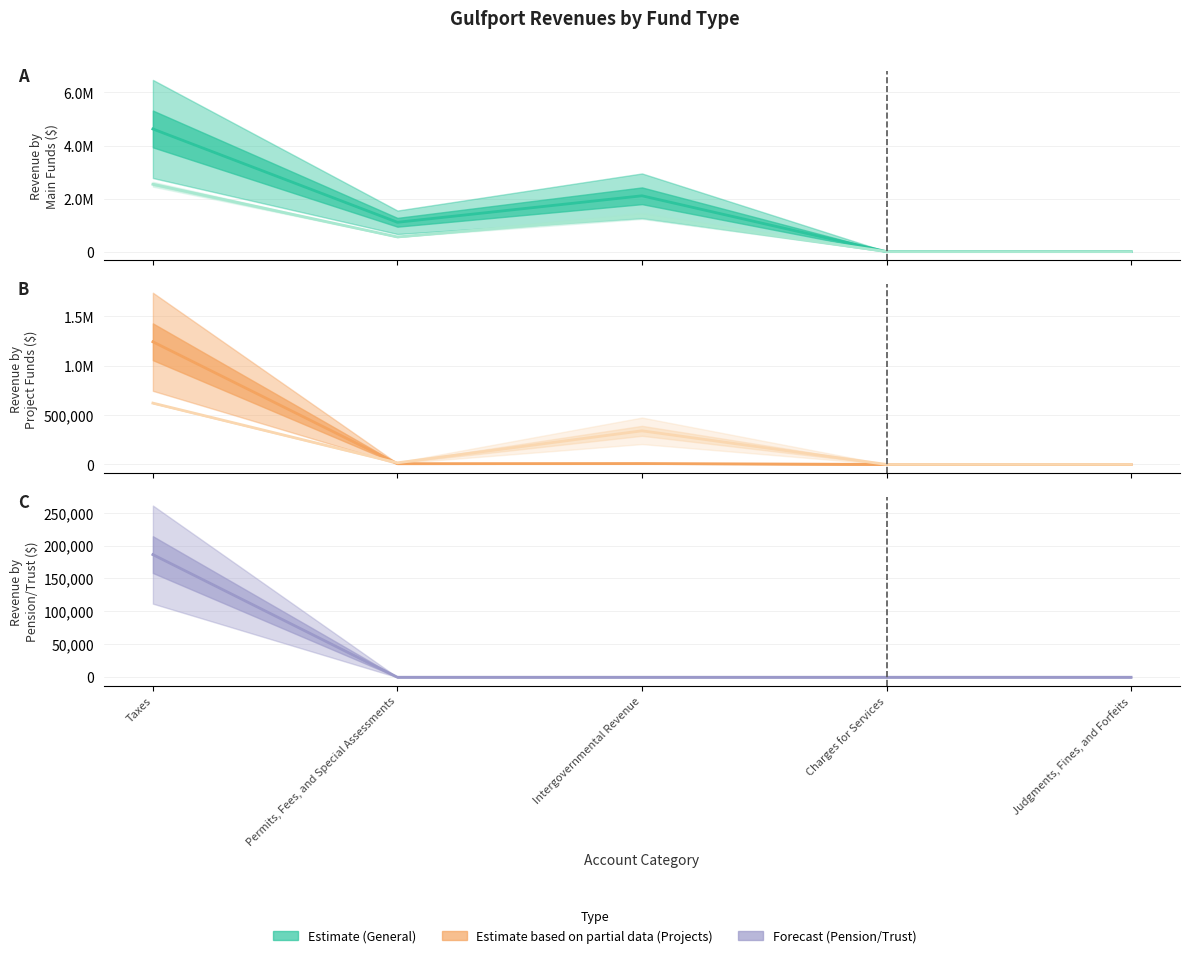

What is the difference between the maximum and minimum values in the Enterprise series?

620863.0